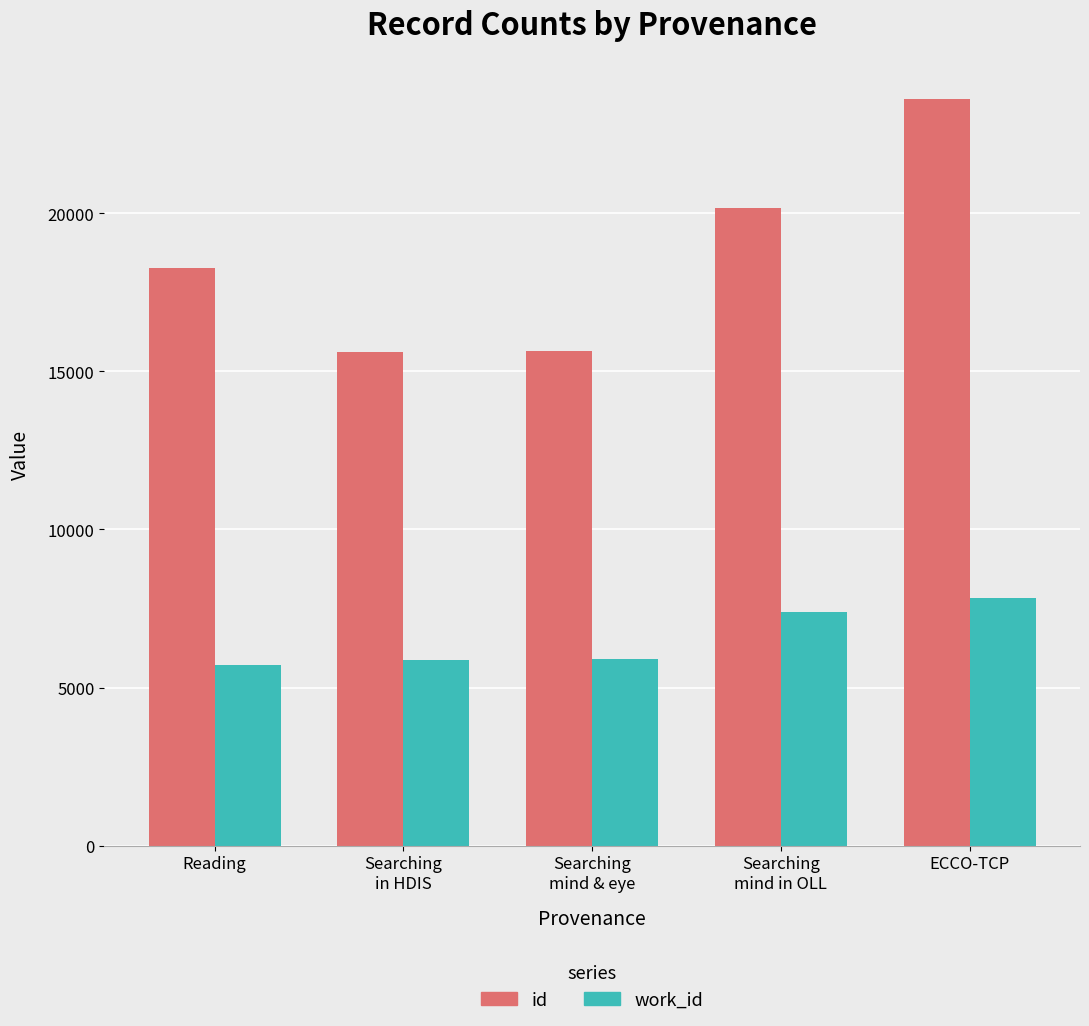

What is the lowest value of the work_id series?

5712